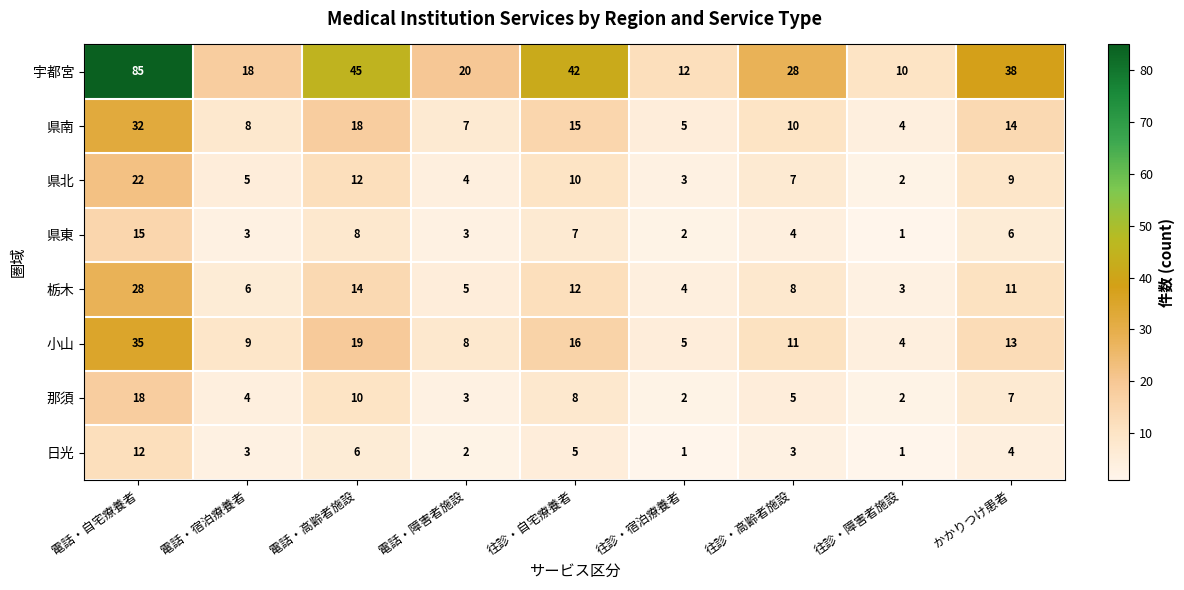

What is the difference between the maximum and minimum values in the 日光 series?

11